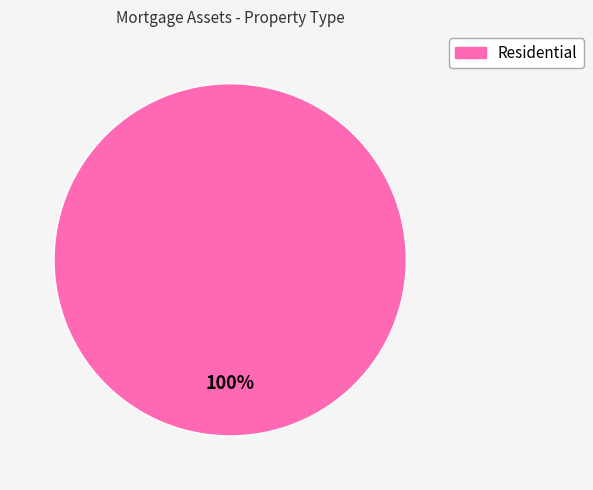

How many slices are in this pie chart?

1